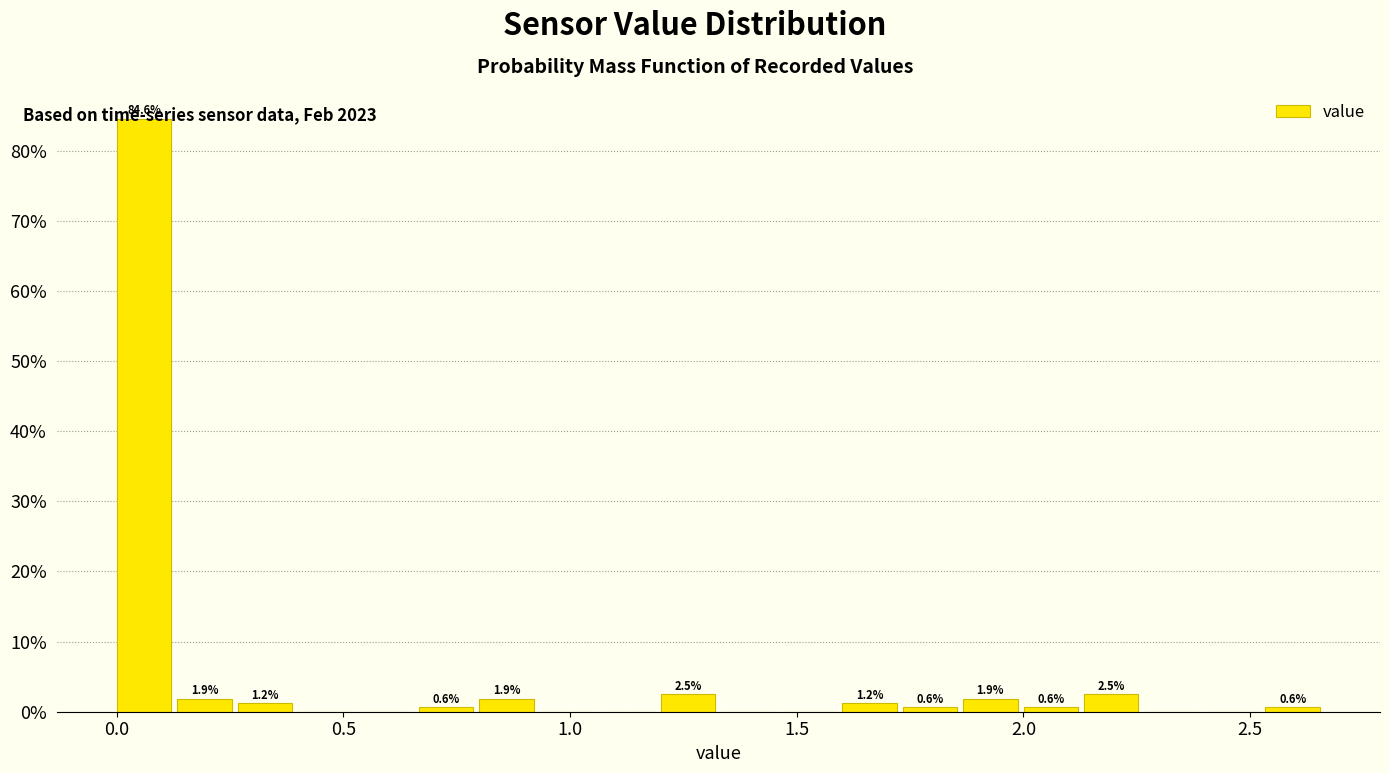

Read against the x-axis, roughly where is the centre of the tallest bar?

0.05